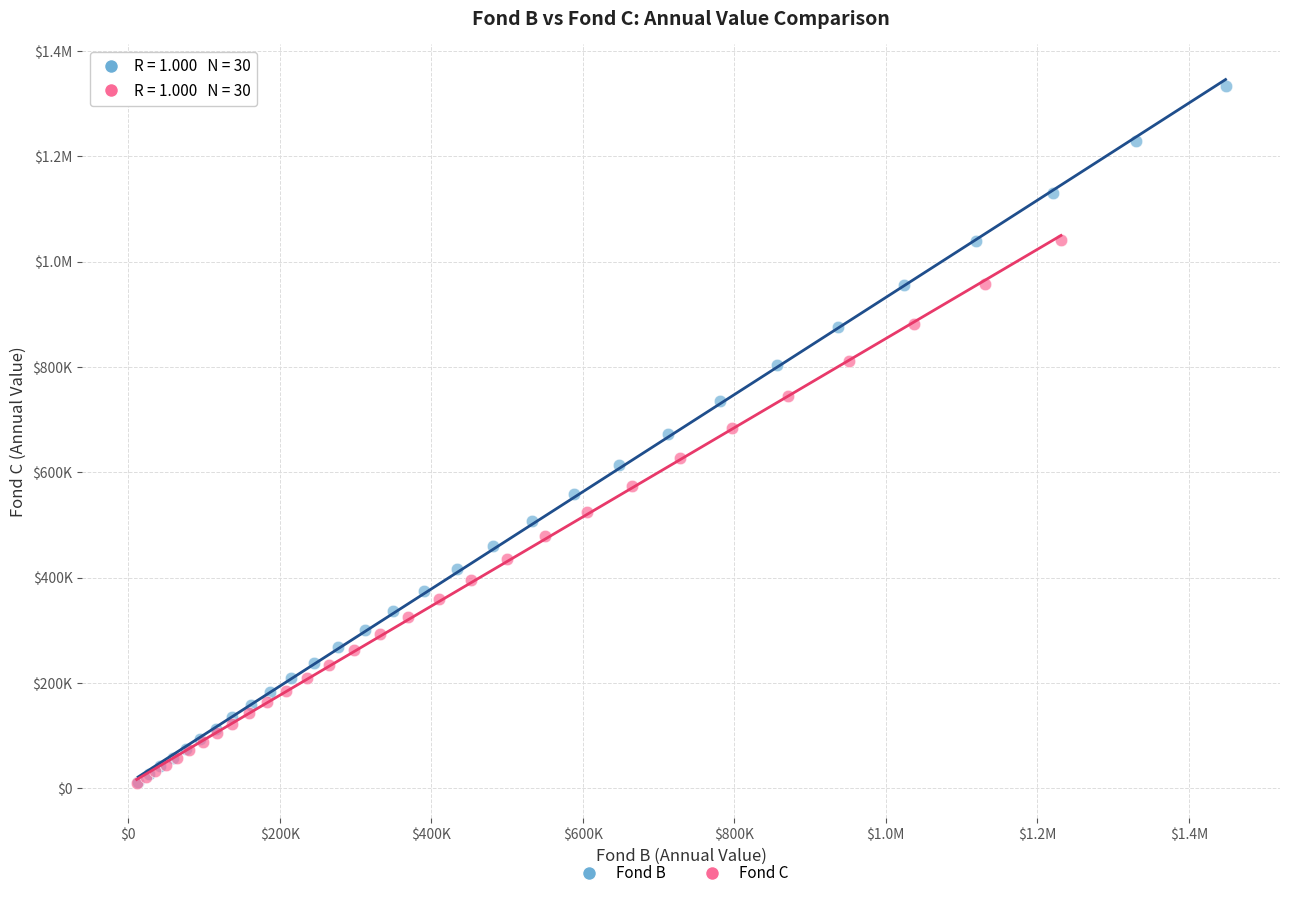

What are all the series names shown in the legend?

Fond B, Fond C